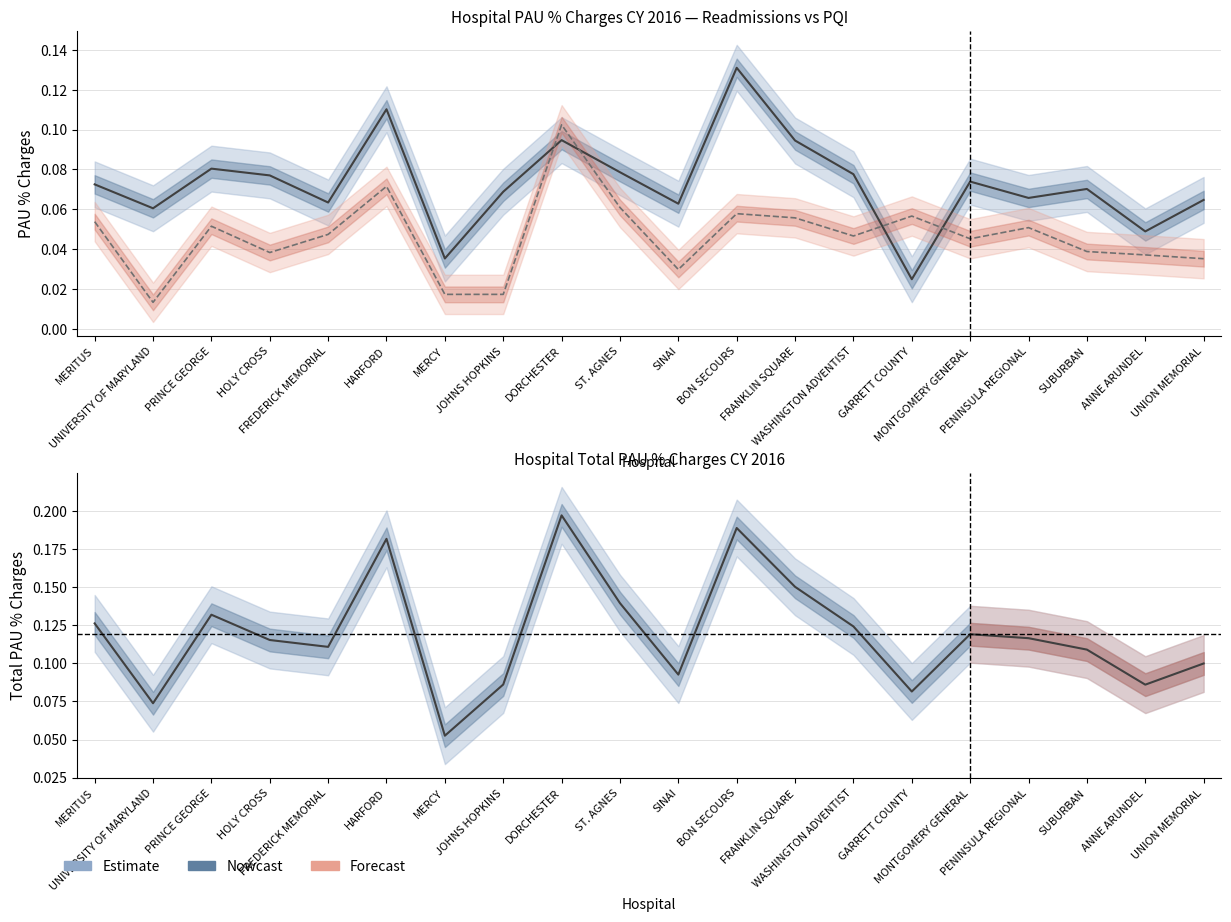

What is the value of the Total PAU % point at the 17th from the left?

0.1